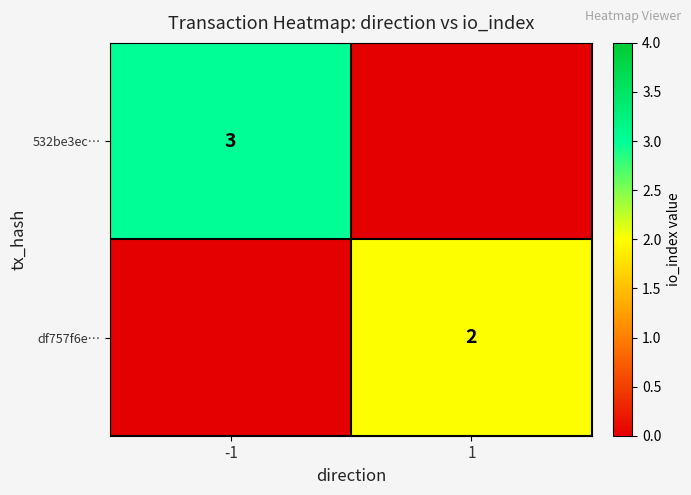

Is it true that 532be3ec… equals 3 at -1?

True